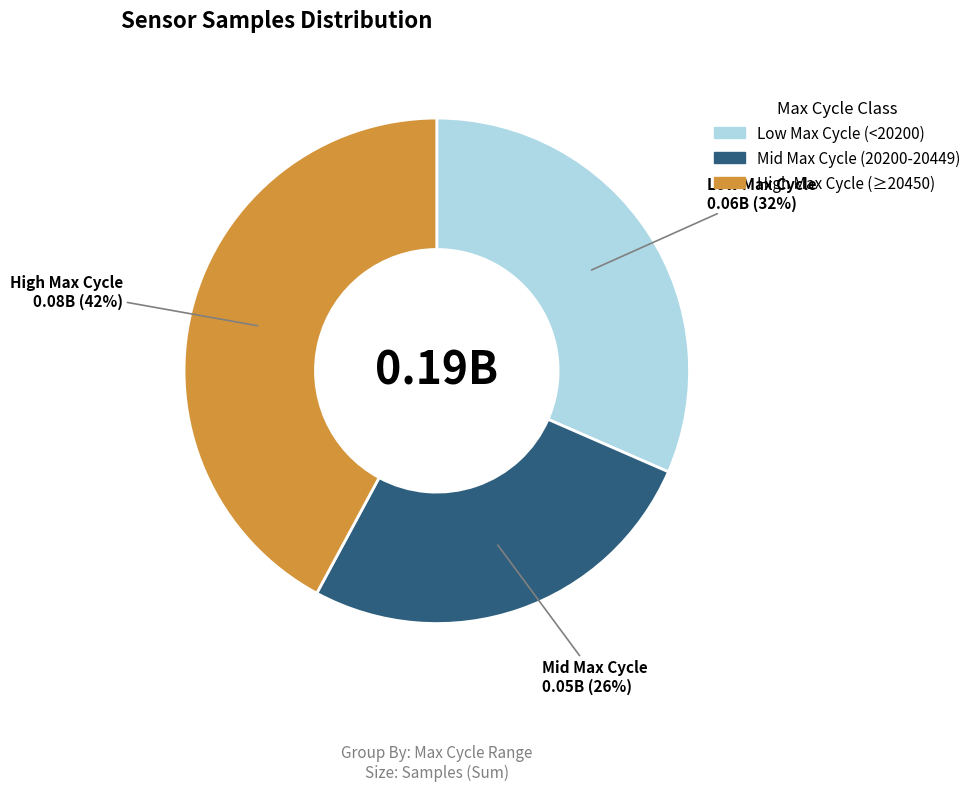

Does any single category account for the majority?

No